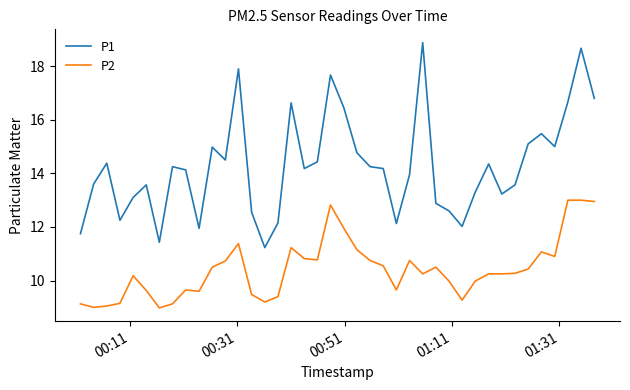

Which series has the largest range (max minus min)?

P1